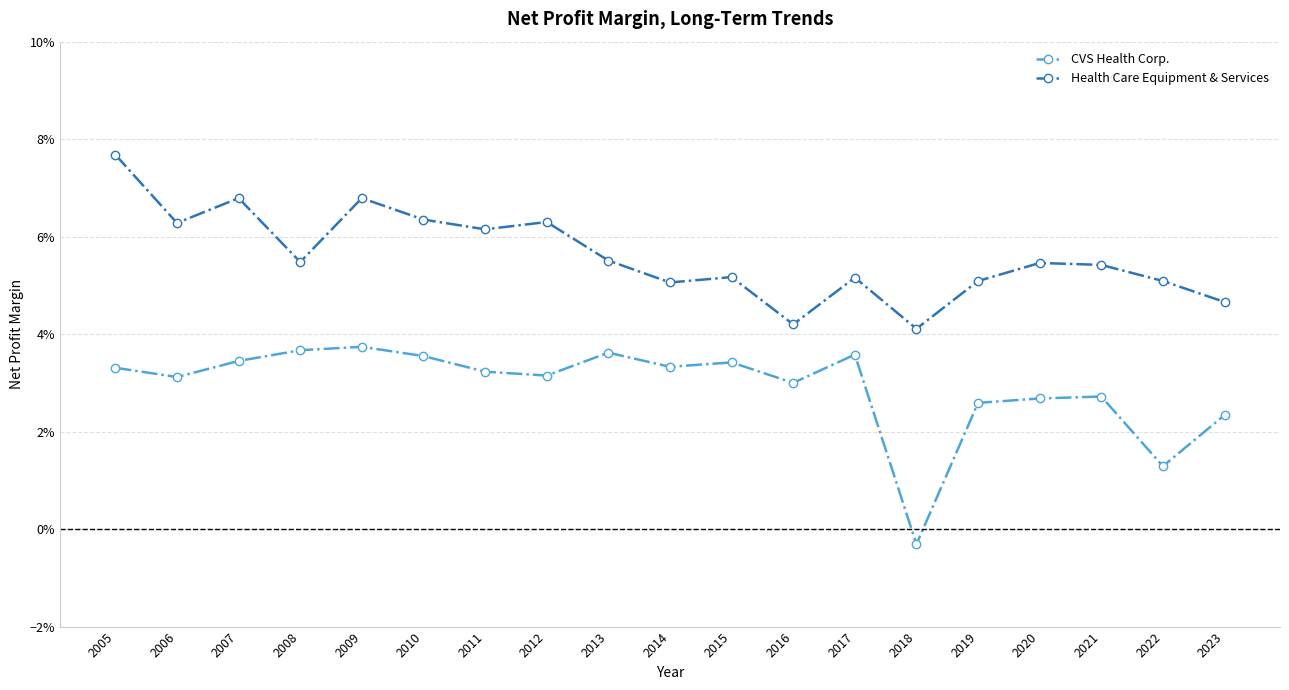

Where is the first local maximum for CVS Health Corp.?

2009